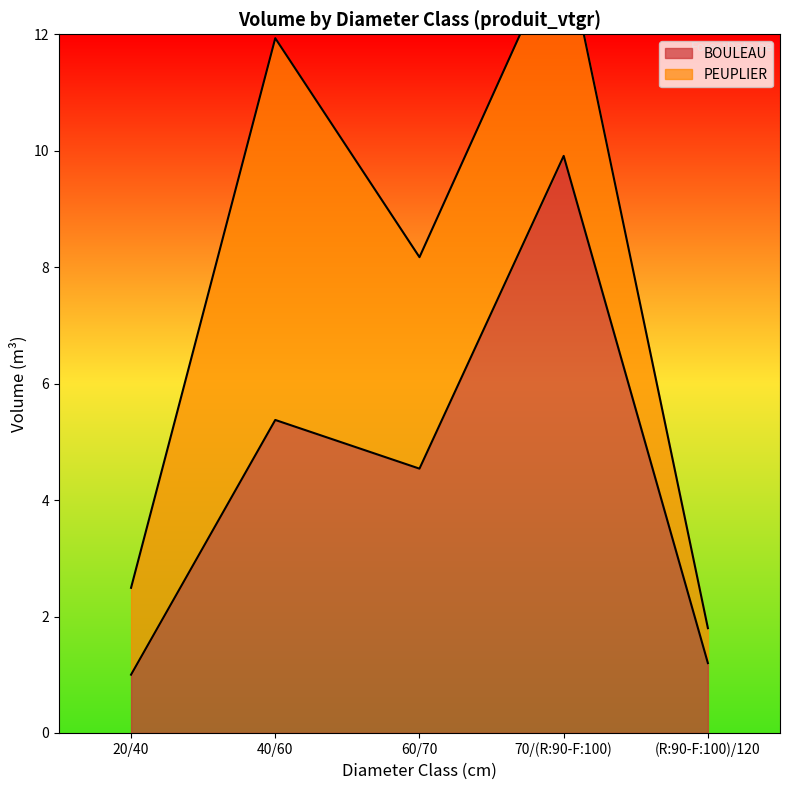

The value at 60/70 is 4.5. True or false?

True